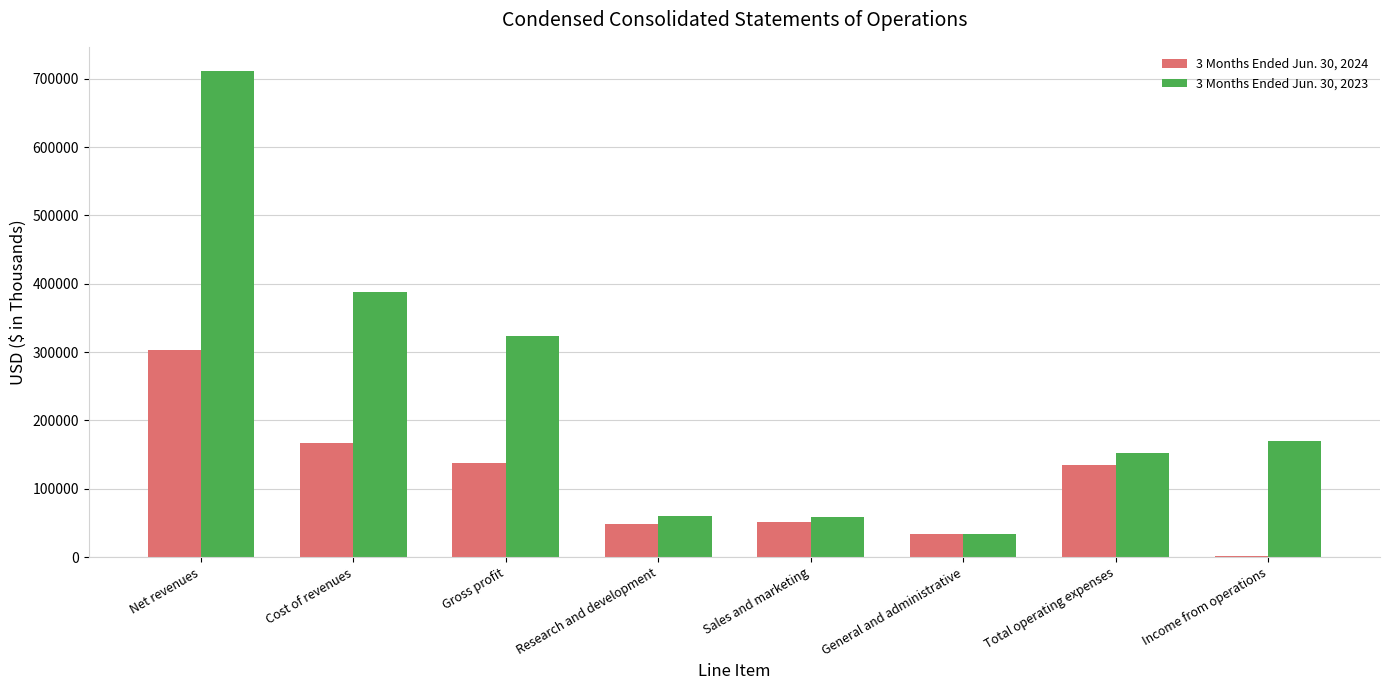

At which category does the chart reach its peak across all series?

Net revenues